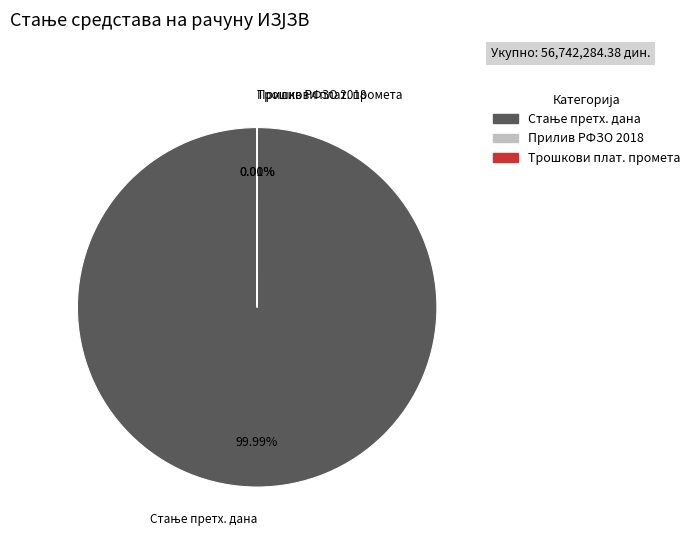

Is there any slice that represents more than half of the pie?

Yes